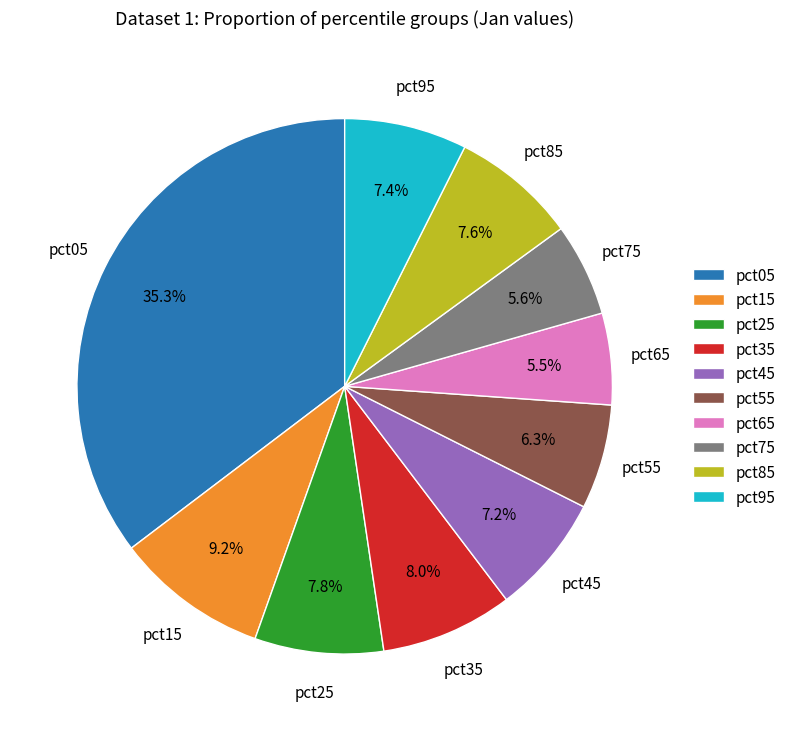

Which slice is the largest?

pct05